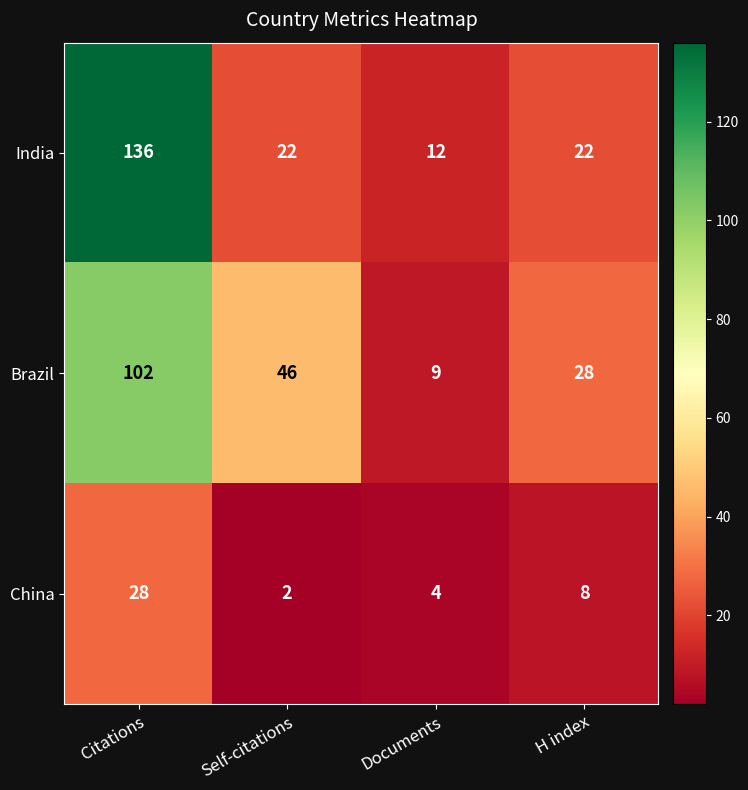

Rank the series at Documents from highest to lowest value.

India, Brazil, China